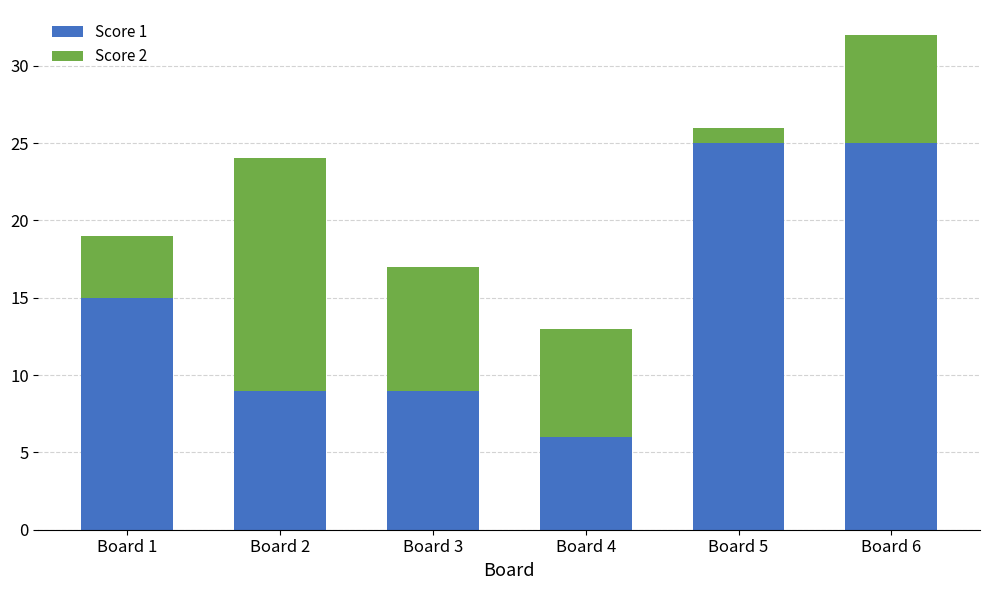

What is the difference between the maximum and minimum values in the Score 1 series?

19